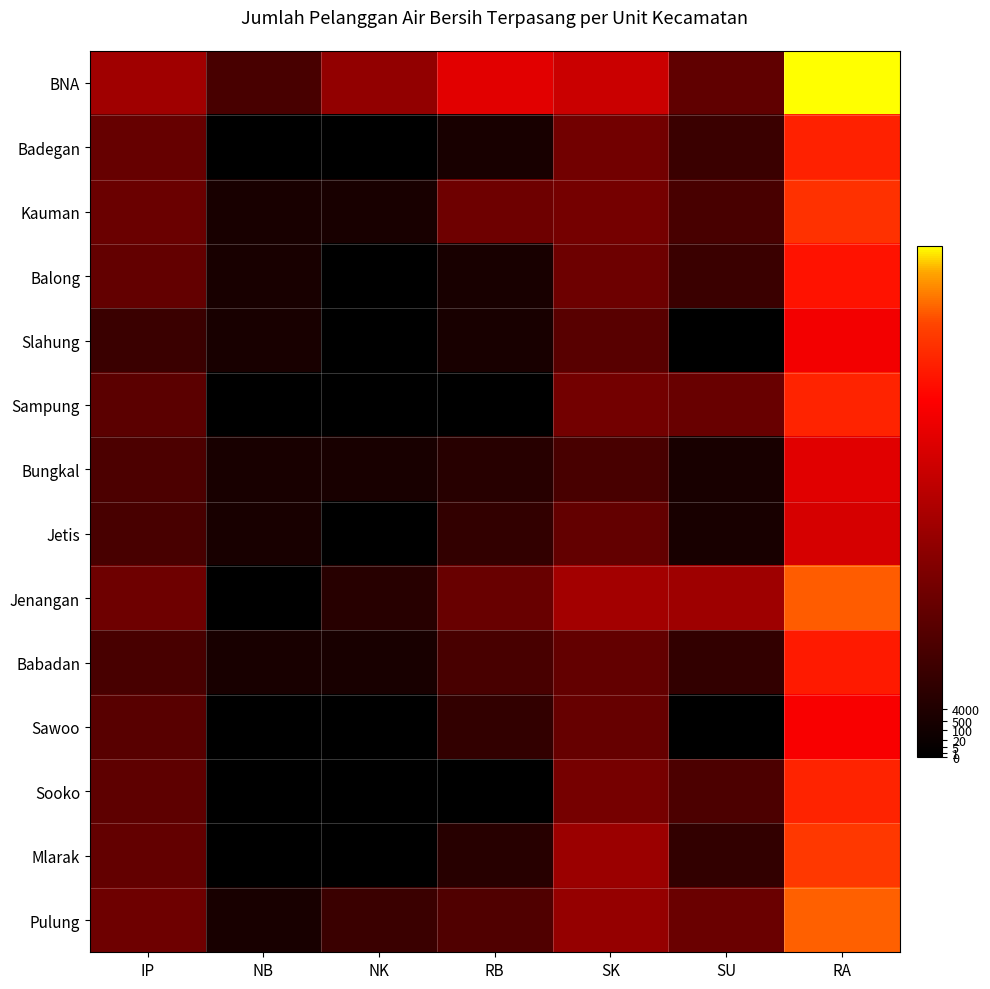

What is the total value across all series at NK?

8.7